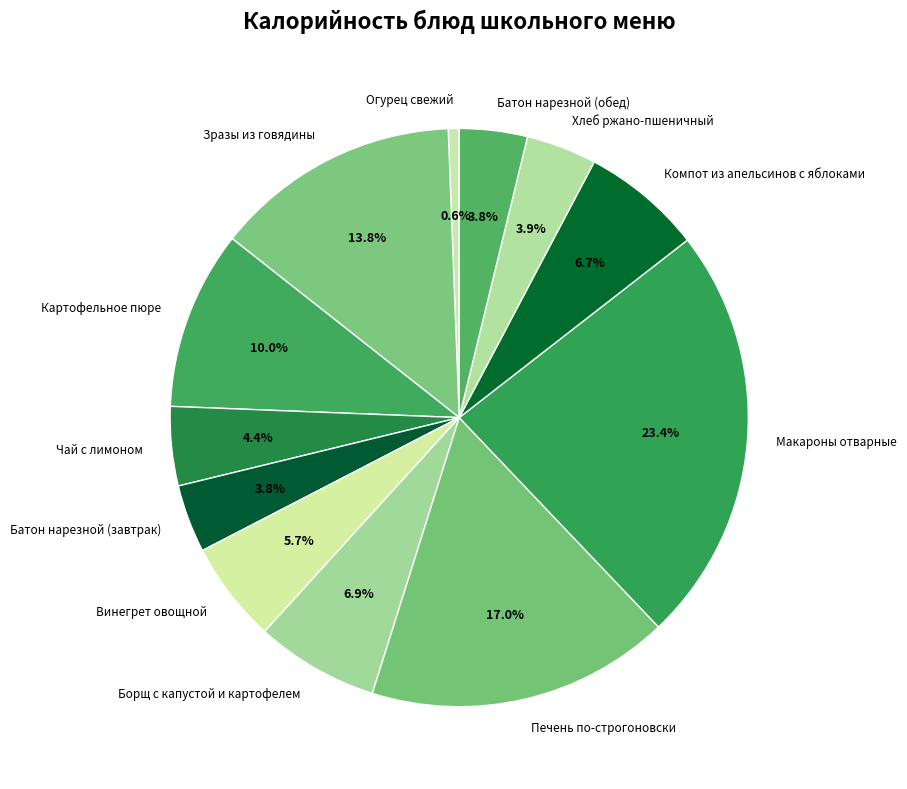

Count the number of slices in the pie.

12